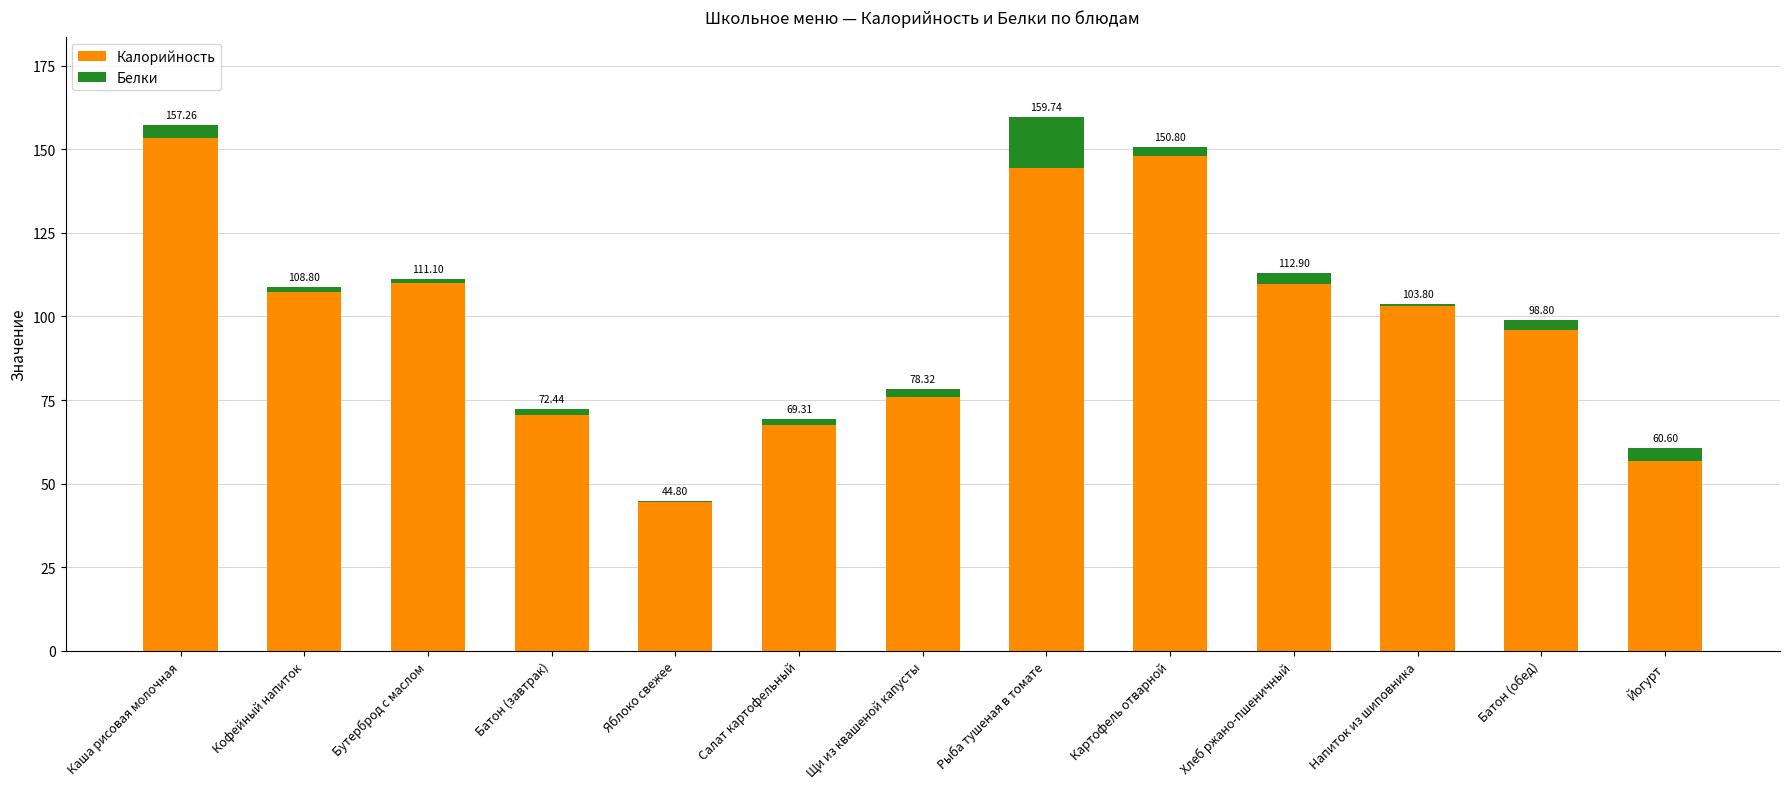

Are the bars grouped side by side (vs. stacked)?

No